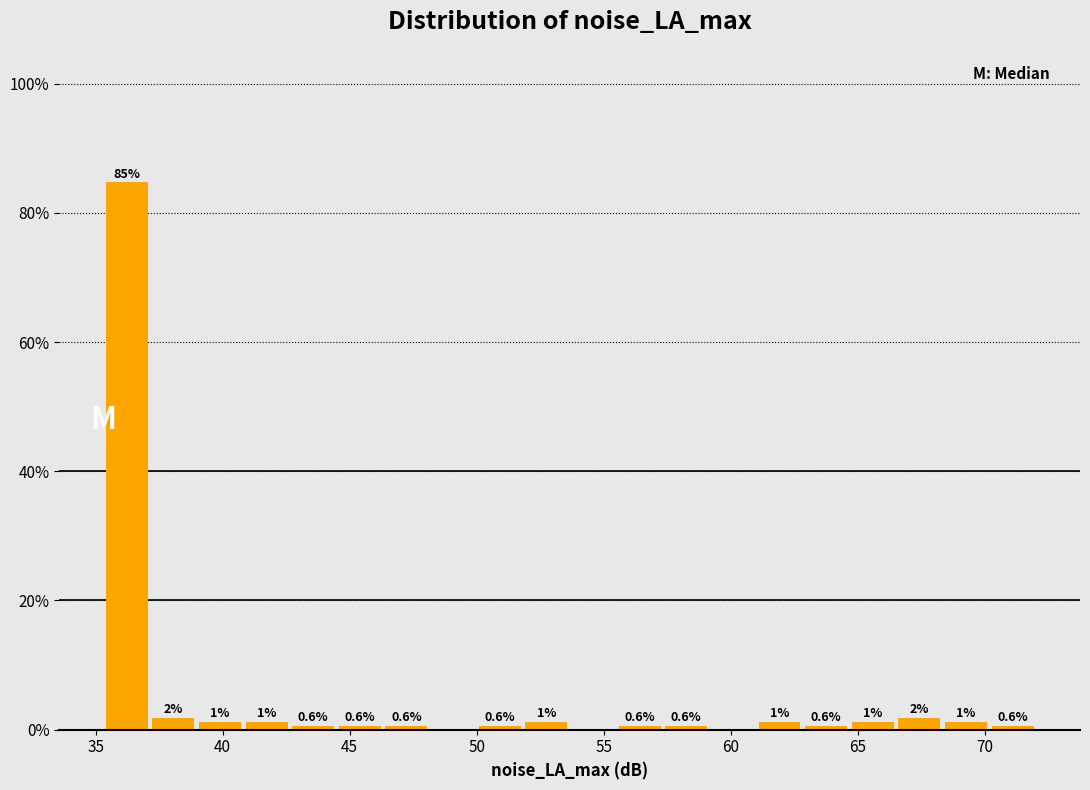

Around what value on the x-axis is the tallest bar? Give the approximate position of its centre, as read against the axis.

36.0